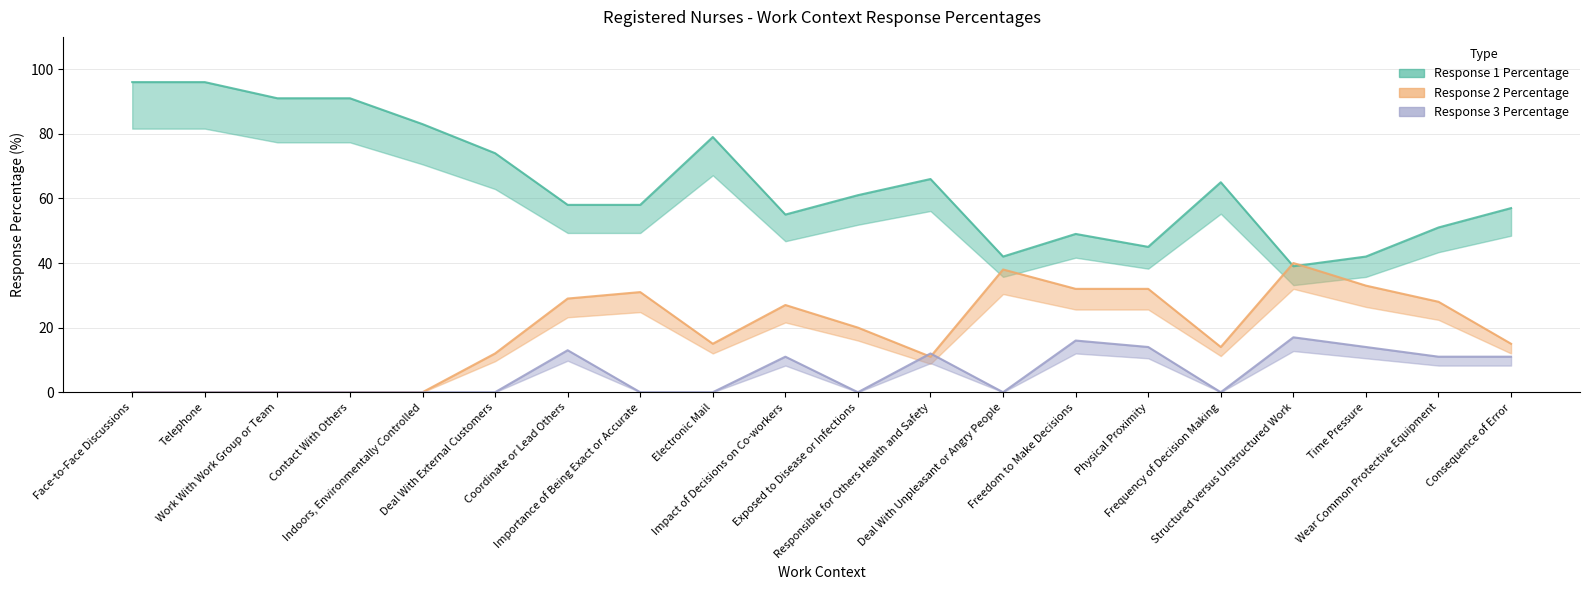

List the labels in order of Response 1 Percentage value, smallest first.

Structured versus Unstructured Work, Deal With Unpleasant or Angry People, Time Pressure, Physical Proximity, Freedom to Make Decisions, Wear Common Protective Equipment, Impact of Decisions on Co-workers, Consequence of Error, Coordinate or Lead Others, Importance of Being Exact or Accurate, Exposed to Disease or Infections, Frequency of Decision Making, Responsible for Others Health and Safety, Deal With External Customers, Electronic Mail, Indoors, Environmentally Controlled, Work With Work Group or Team, Contact With Others, Face-to-Face Discussions, Telephone